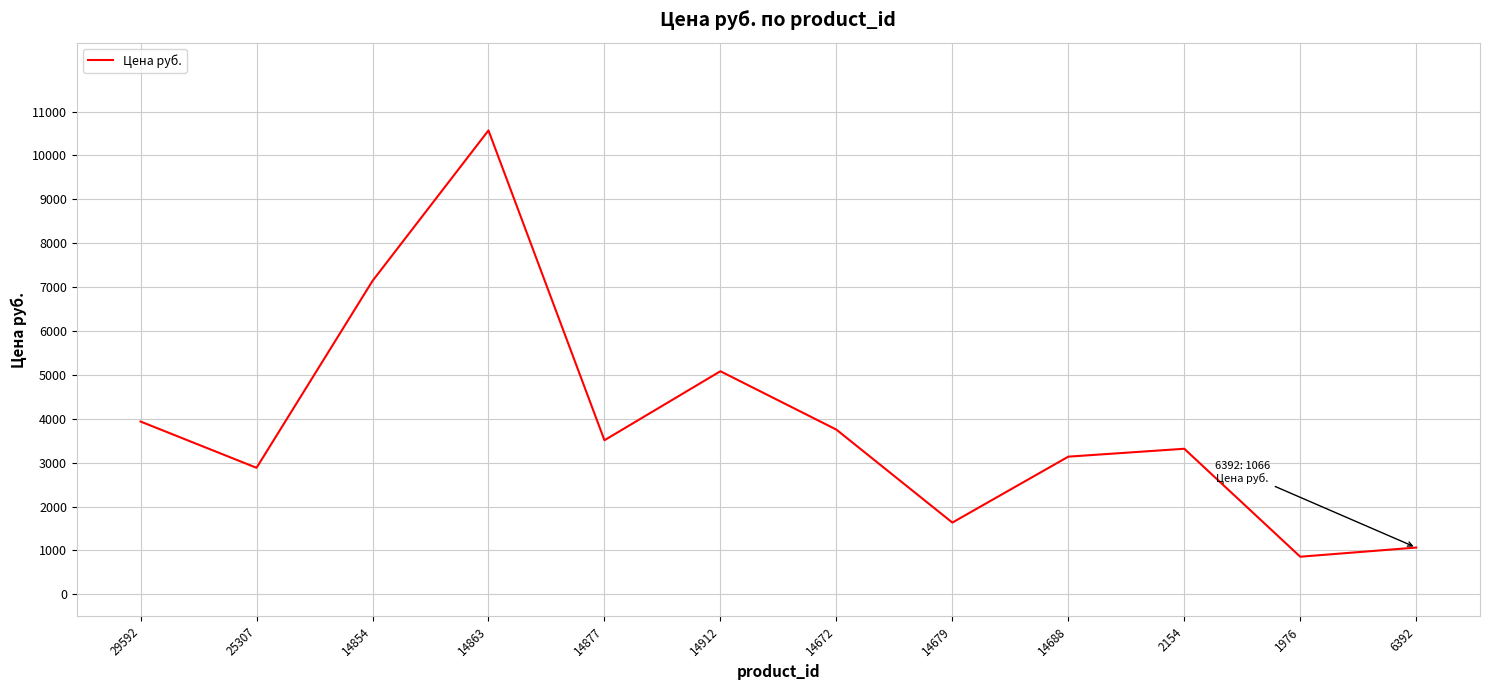

At which label does the data first exceed 3511?

29592